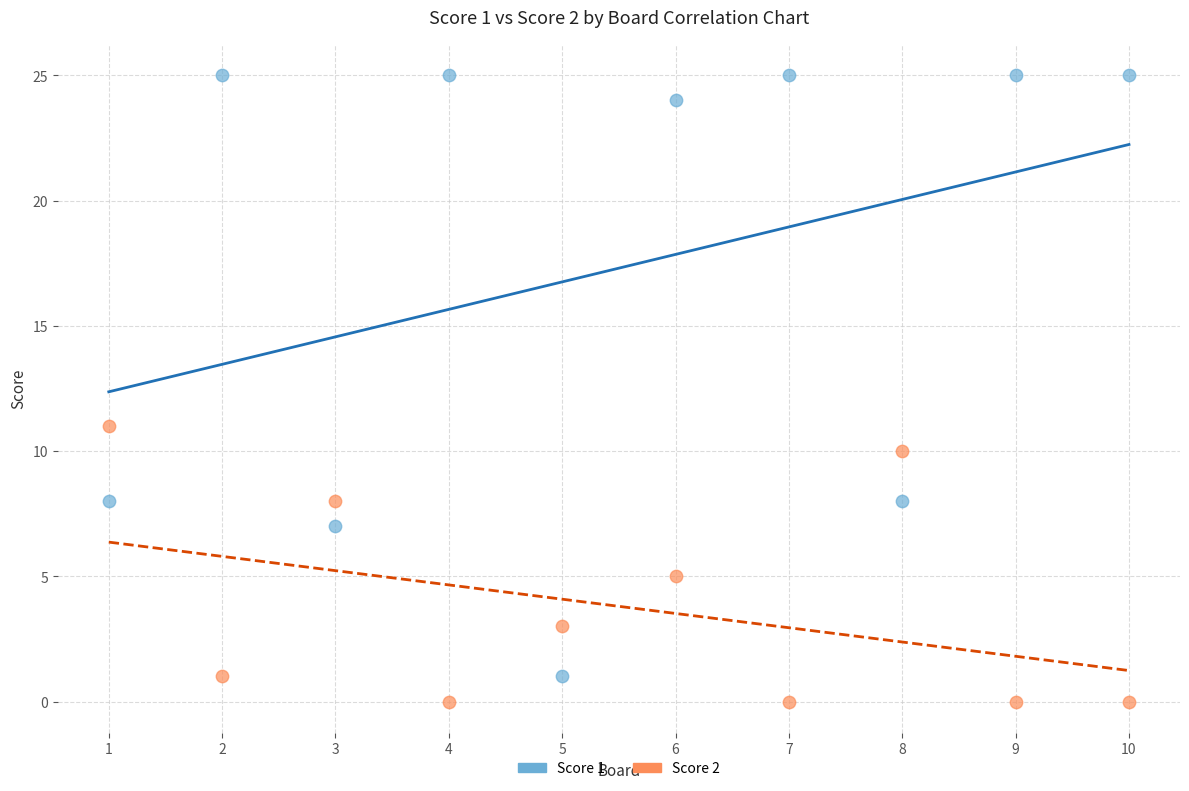

What are all the series names shown in the legend?

Score 1, Score 2